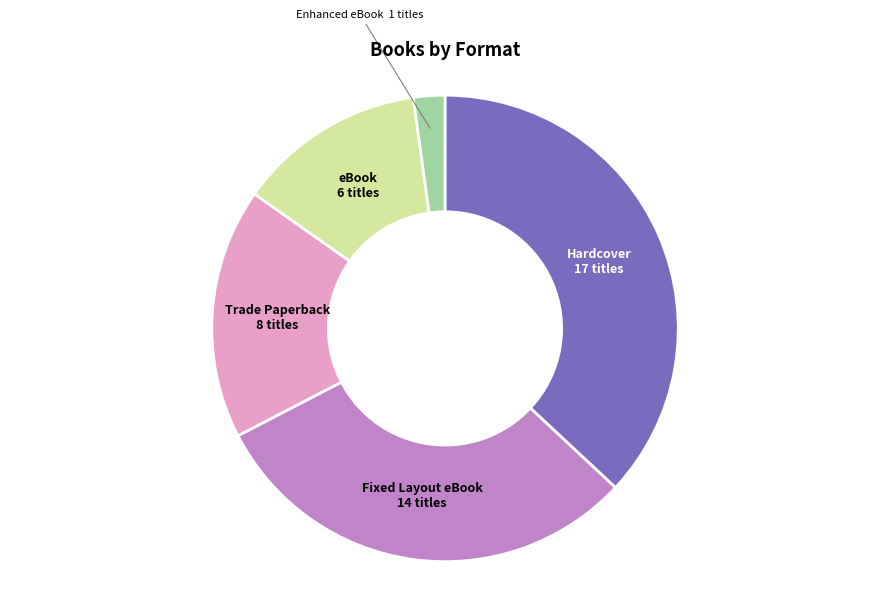

Is there any slice that represents more than half of the pie?

No